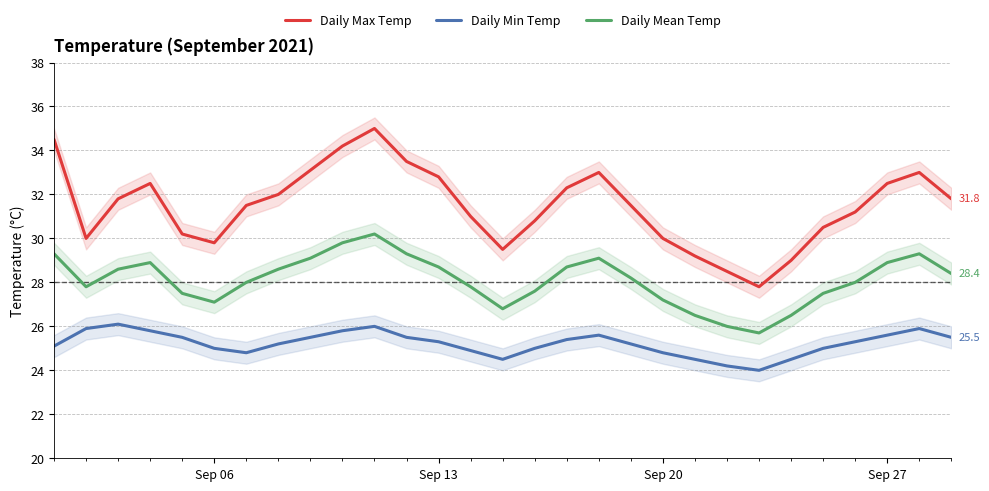

True or false: Daily Max Temp and Daily Mean Temp intersect in this chart.

False